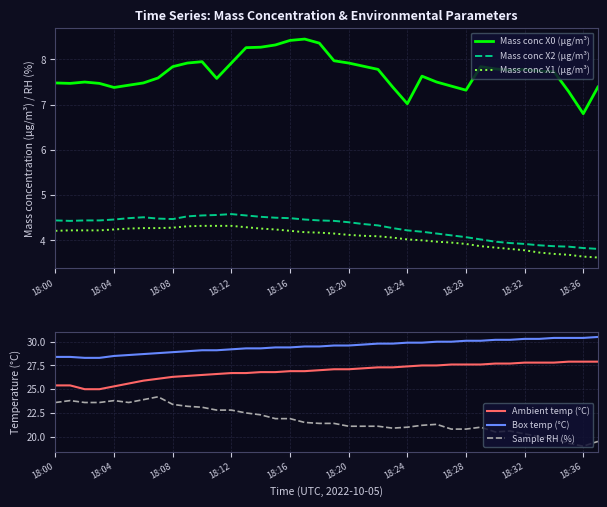

True or false: Sample RH (%) and Mass conc X1 (μg/m³) intersect in this chart.

False